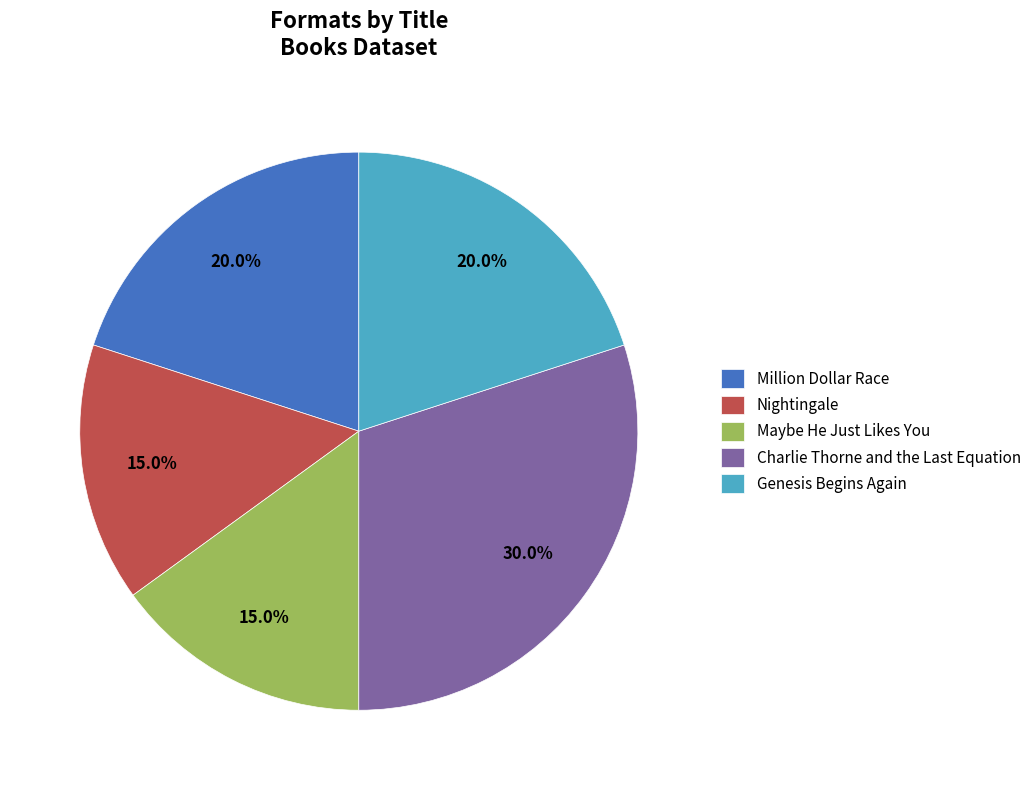

Does Maybe He Just Likes You represent more than half of the total?

No